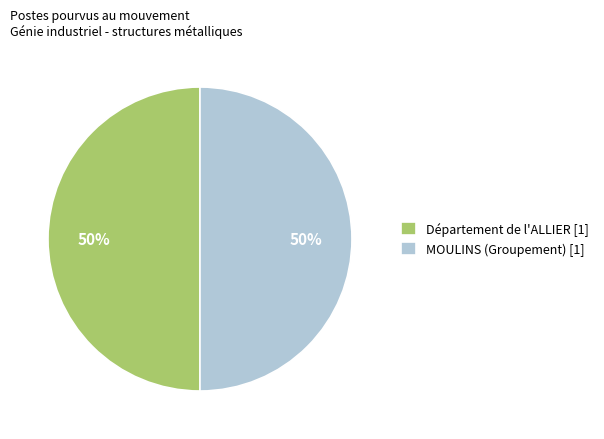

Is it true that Département de l'ALLIER [1] is 50% of the pie?

True